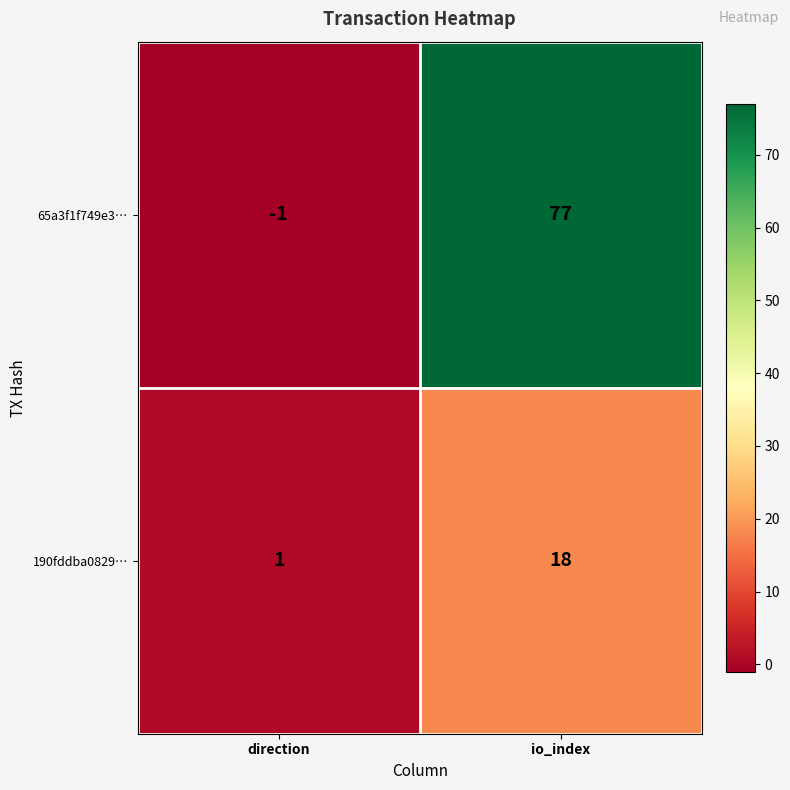

Which series has the largest range (max minus min)?

65a3f1f749e3…